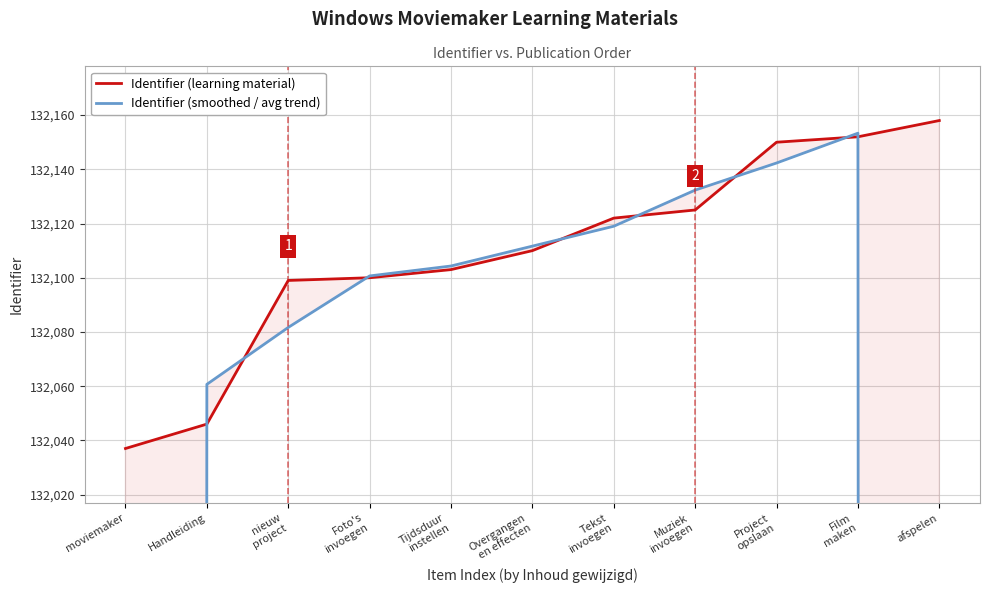

At which label does Identifier (learning material) reach its peak?

afspelen